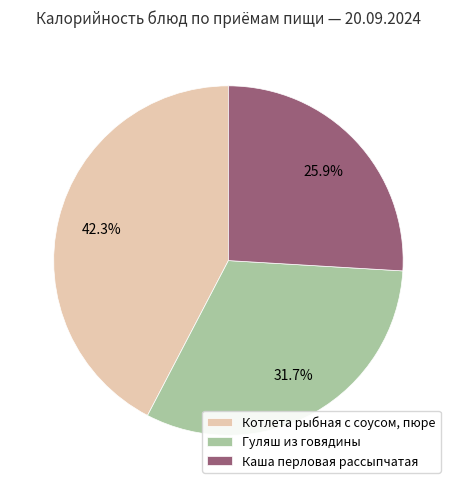

Rank the categories by value from highest to lowest.

Котлета рыбная с соусом, пюре, Гуляш из говядины, Каша перловая рассыпчатая